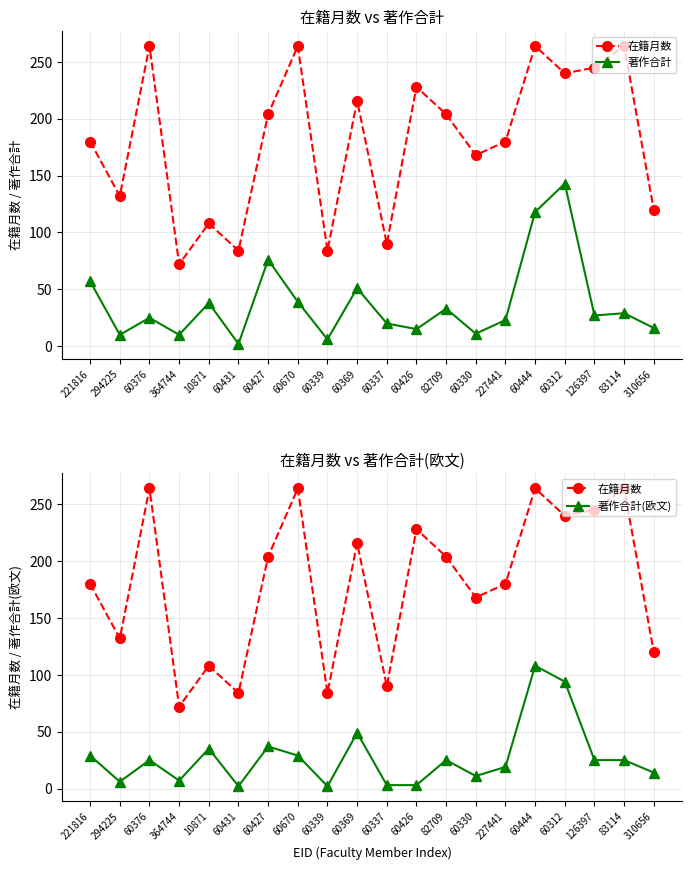

What is the difference between the maximum and minimum values in the 著作合計(欧文) series?

106